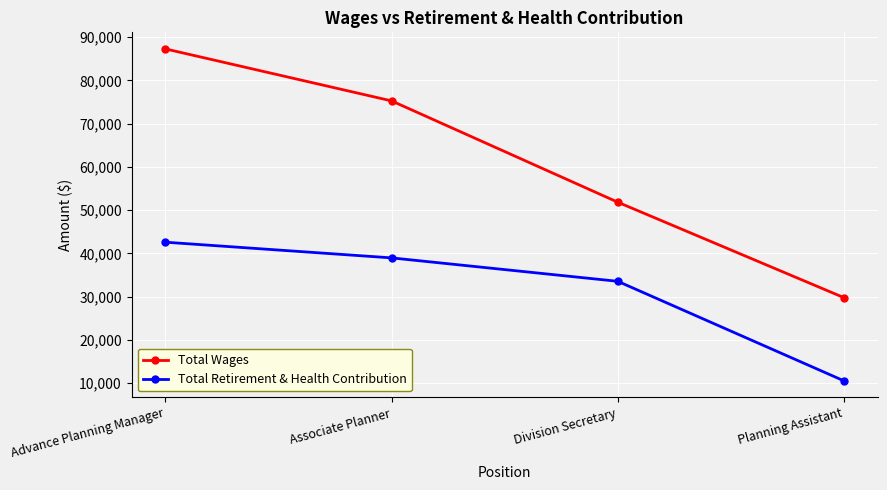

How many lines are shown in the chart?

2